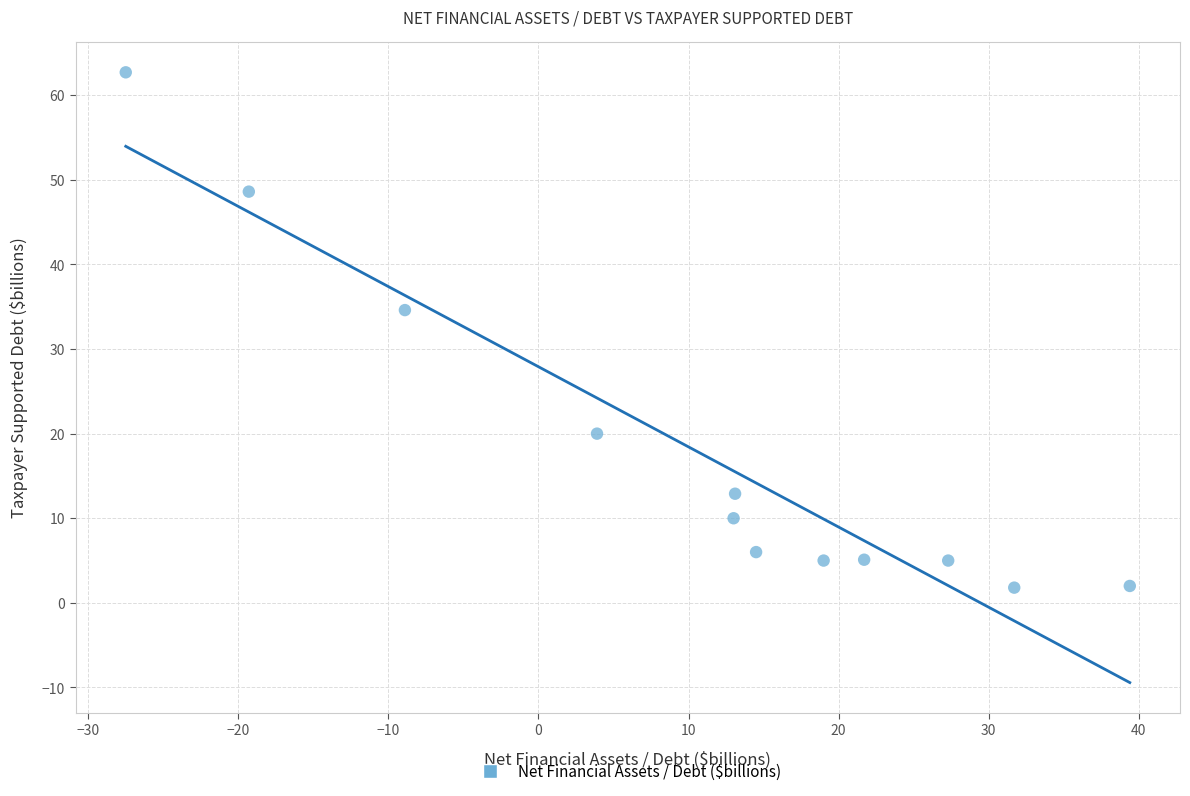

What is the range of Y values (max minus min)?

60.9